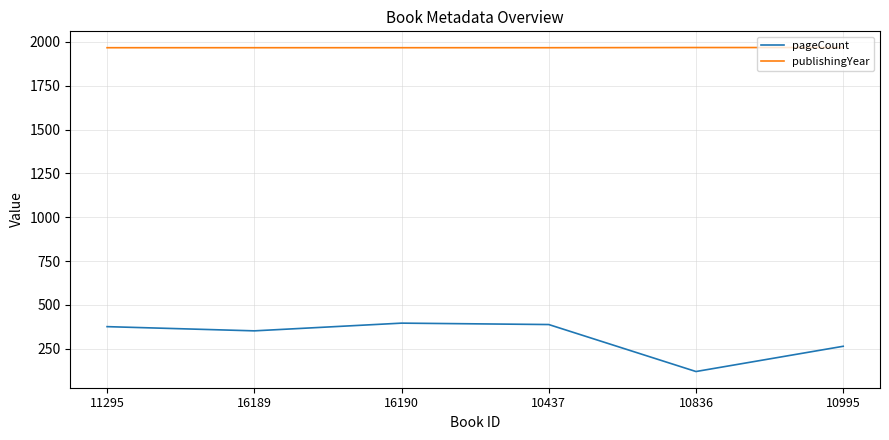

What is the greatest value displayed?

1968